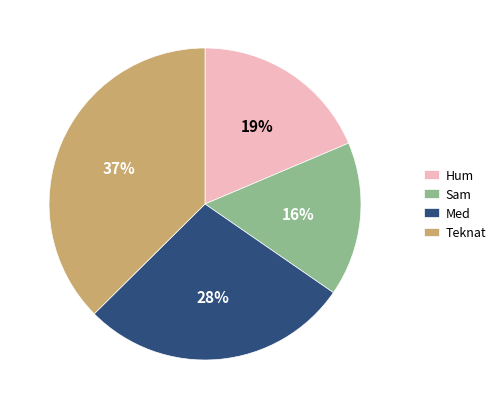

Count the number of slices in the pie.

4